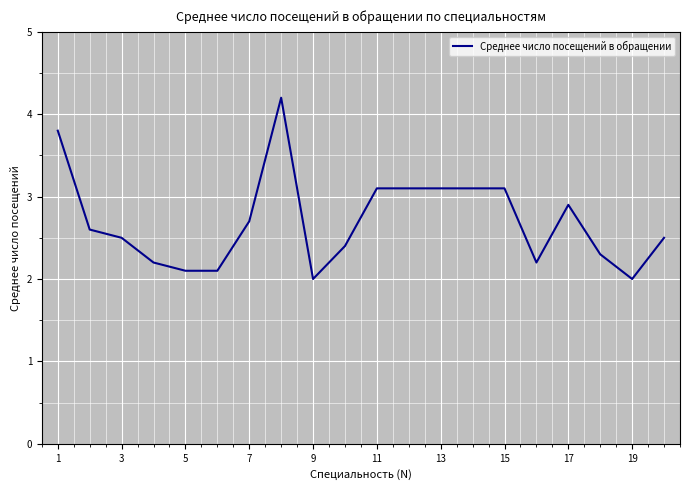

What is the smallest value displayed?

2.0